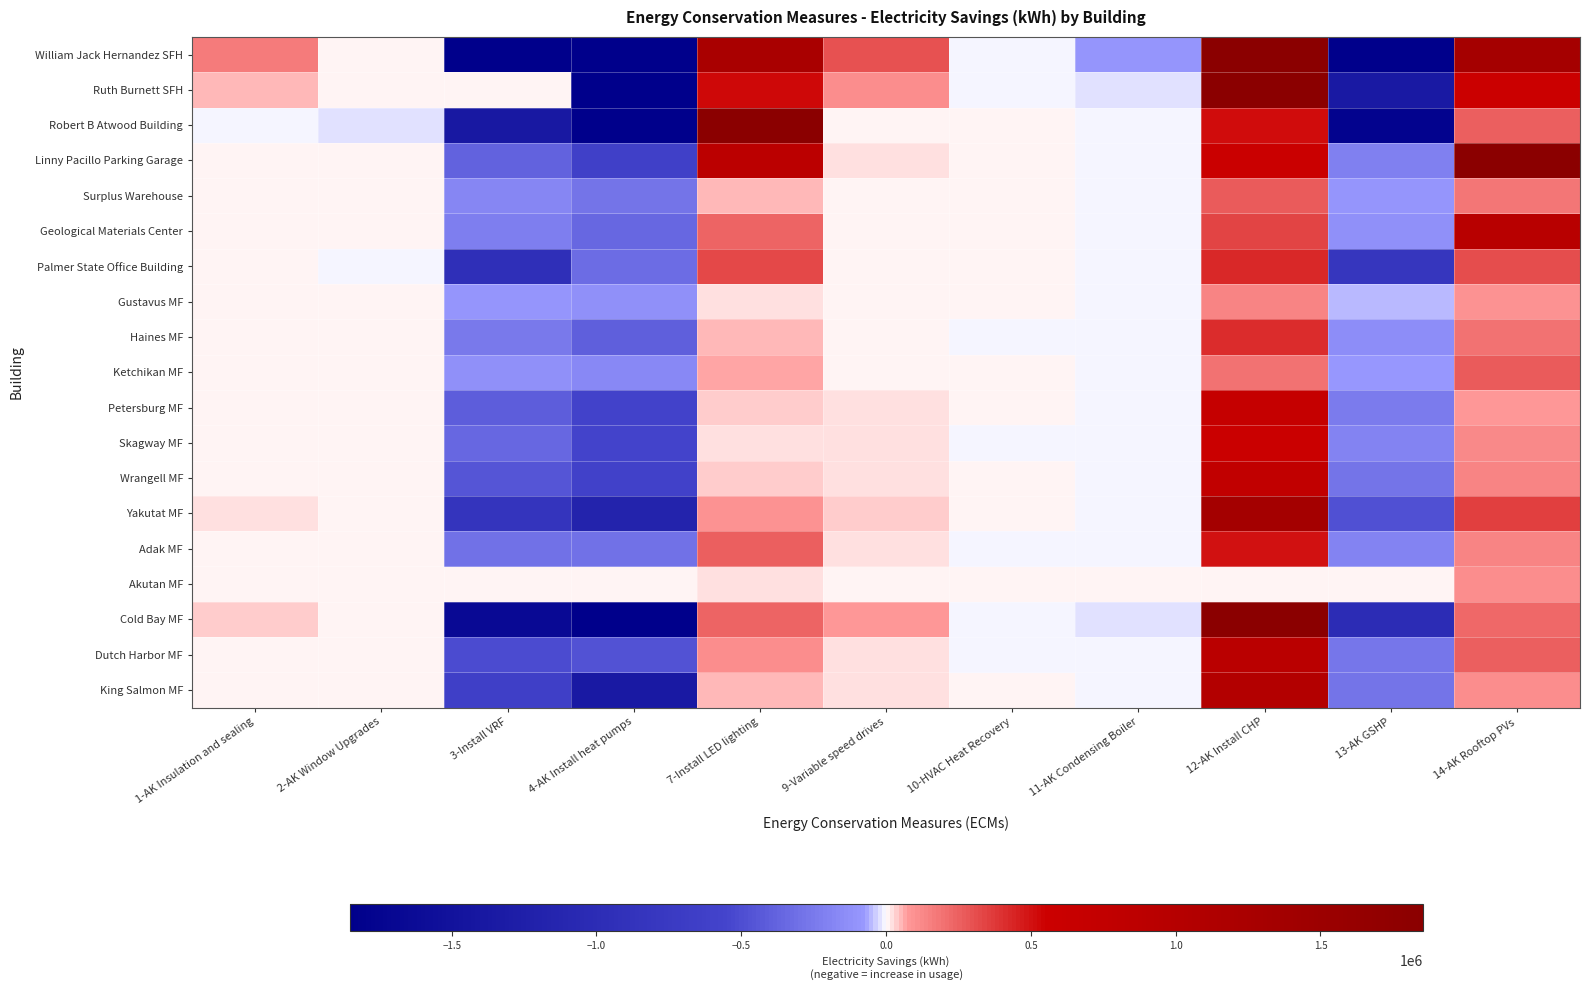

At which category is the sum across all series the highest?

12-AK Install CHP